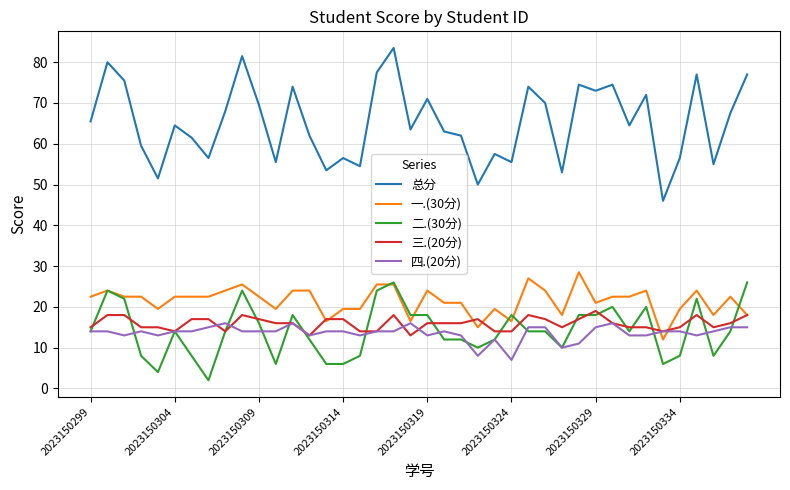

What is the difference between the maximum and minimum values in the 四.(20分) series?

9.0